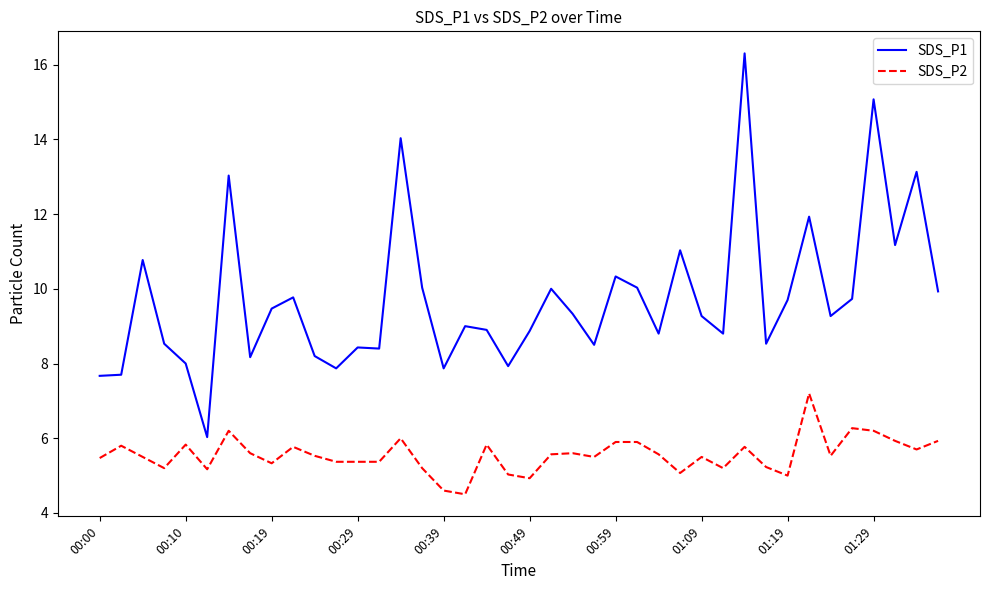

What is the difference between the maximum and minimum values in the SDS_P1 series?

10.3